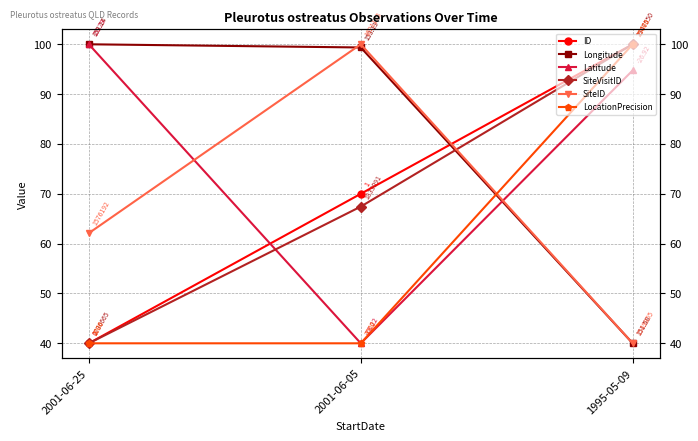

What is the label of the 1st point from the right?

1995-05-09